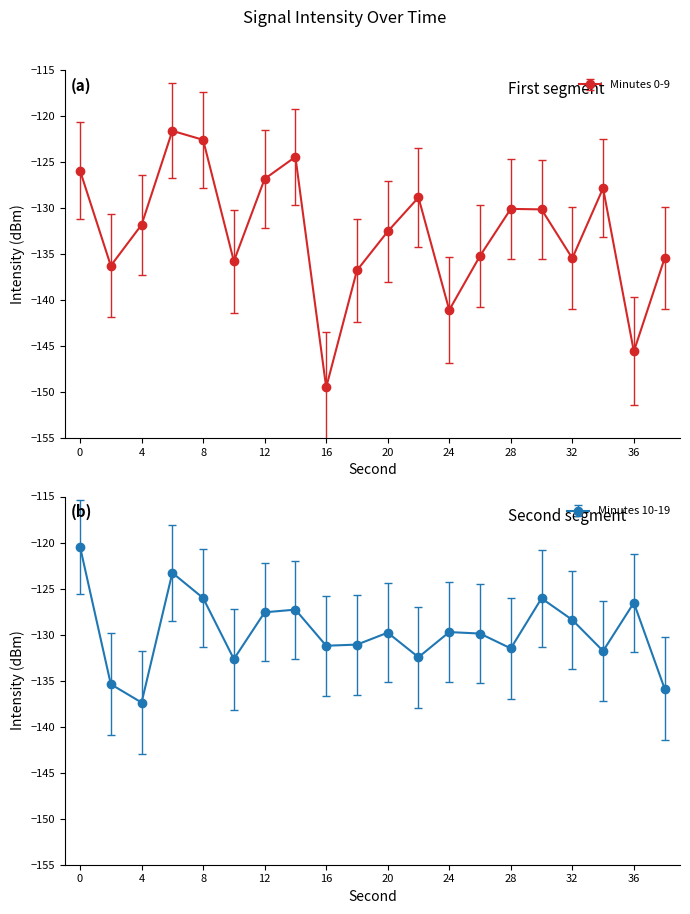

Reading left to right, list all the values displayed in this chart.

Minutes 0-9: -125.9	-136.3	-131.8	-121.6	-122.6	-135.8	-126.8	-124.4	-149.5	-136.8	-132.5	-128.8	-141.1	-135.2	-130.1	-130.1	-135.5	-127.8	-145.6	-135.4
Minutes 10-19: -120.5	-135.4	-137.4	-123.3	-126.0	-132.7	-127.6	-127.3	-131.2	-131.1	-129.8	-132.5	-129.7	-129.9	-131.5	-126.1	-128.4	-131.8	-126.5	-135.9